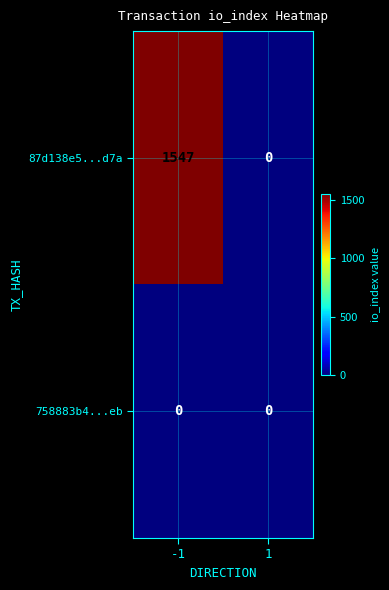

At which category is the sum across all series the highest?

-1